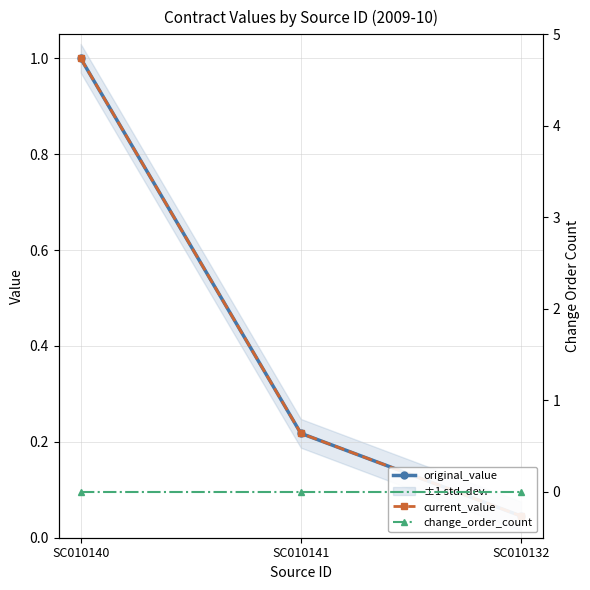

What is the spread (max minus min) of values at SC010140?

1.0